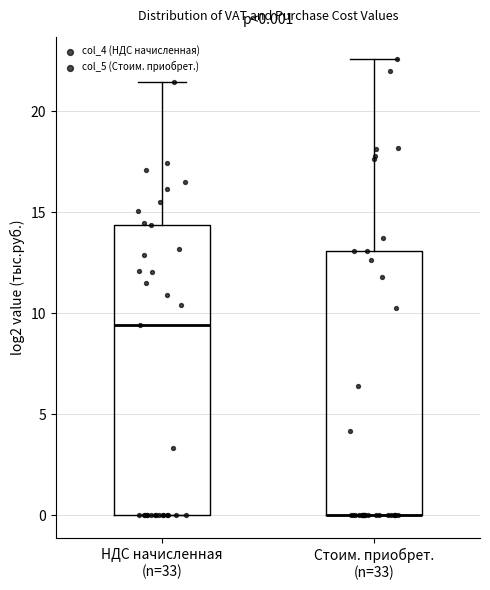

Which box is the tallest, from its lower edge to its upper edge?

НДС начисленная (n=33)